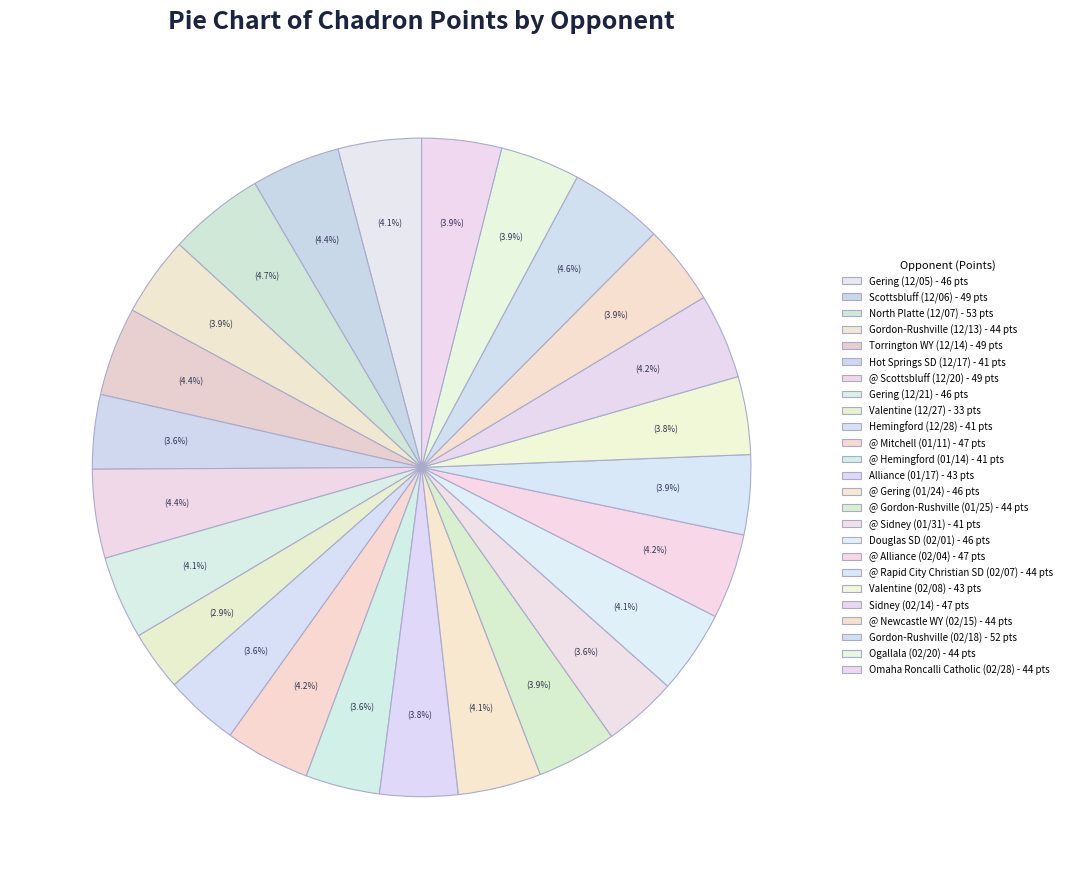

What is the ratio of the value at @ Mitchell (01/11) to the value at @ Sidney (01/31)?

1.1